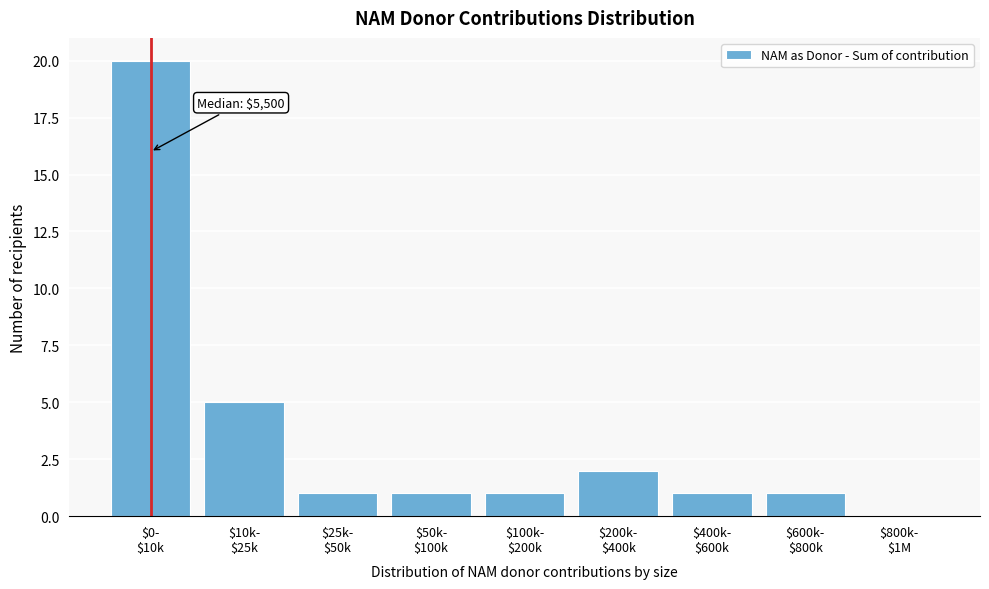

What is the sum of all values?

32